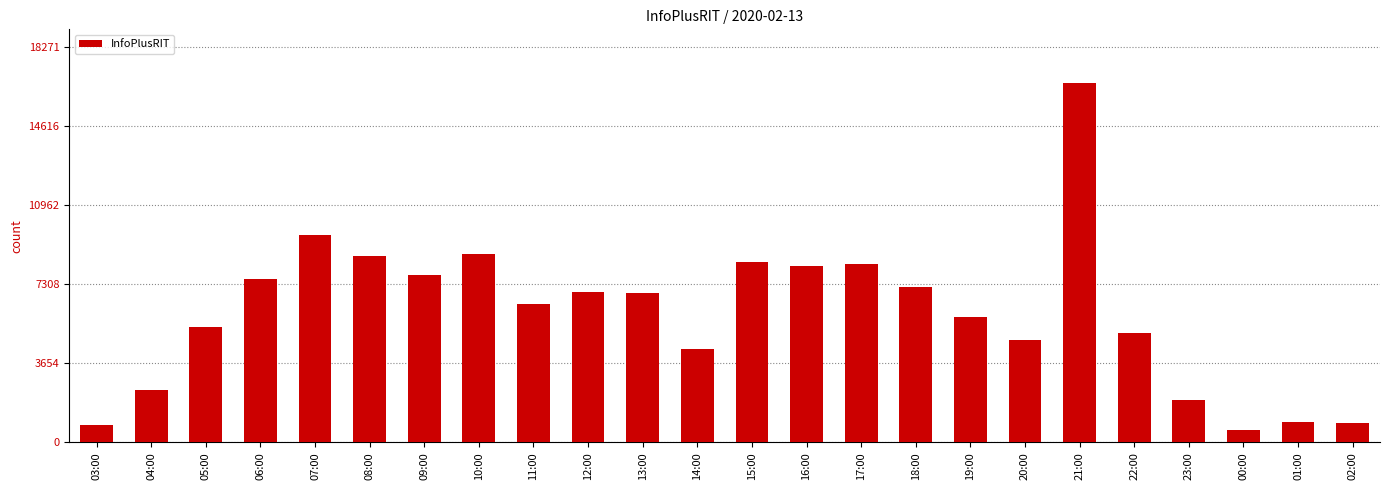

What position from the left is 14:00?

12